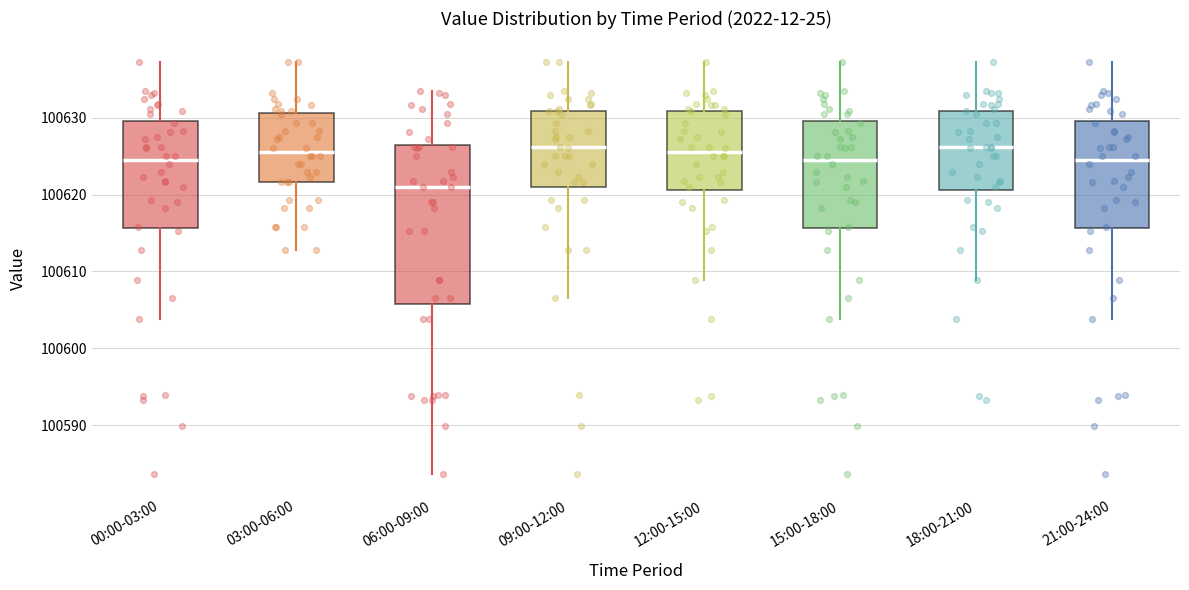

Reading left to right, transcribe this box plot: for each box, give where its median line is, the range the box spans, and where its two whiskers end, as read against the y-axis. The values are not printed on the chart, so give them approximately, as read against the axis.

00:00-03:00: median 100625, box 100616 to 100630, whiskers 100604 to 100637
03:00-06:00: median 100626, box 100622 to 100631, whiskers 100613 to 100637
06:00-09:00: median 100621, box 100606 to 100626, whiskers 100584 to 100633
09:00-12:00: median 100626, box 100621 to 100631, whiskers 100607 to 100637
12:00-15:00: median 100626, box 100621 to 100631, whiskers 100609 to 100637
15:00-18:00: median 100625, box 100616 to 100630, whiskers 100604 to 100637
18:00-21:00: median 100626, box 100621 to 100631, whiskers 100609 to 100637
21:00-24:00: median 100625, box 100616 to 100630, whiskers 100604 to 100637